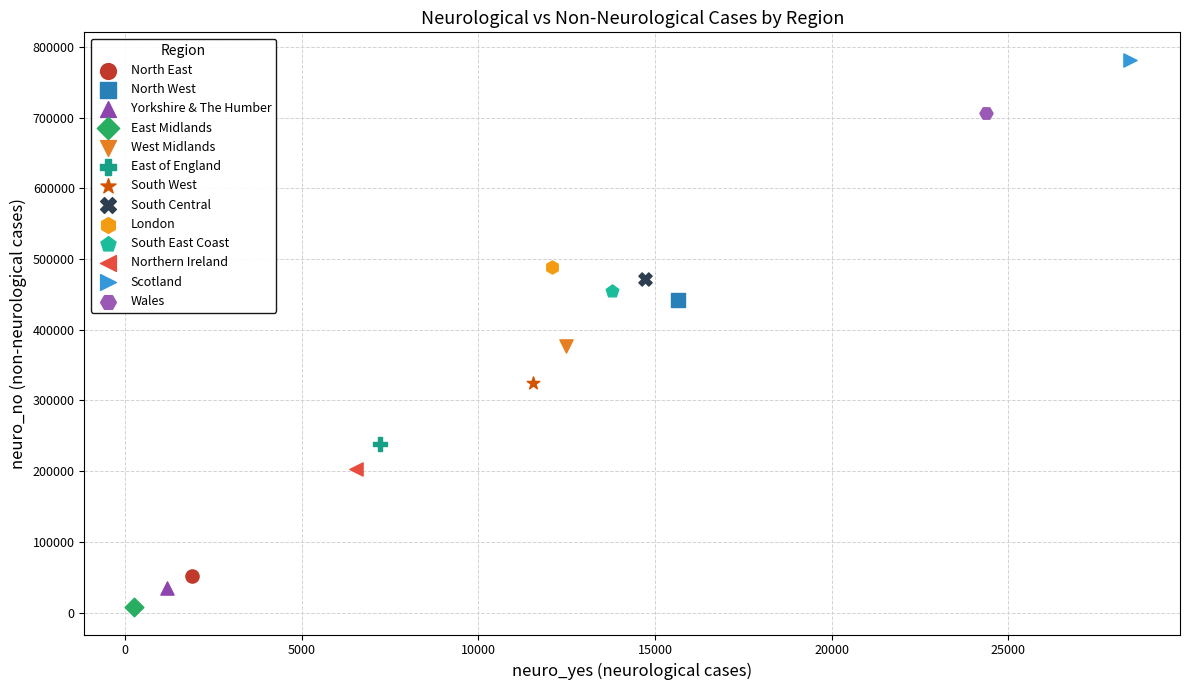

Which series contains the highest Y value?

Scotland